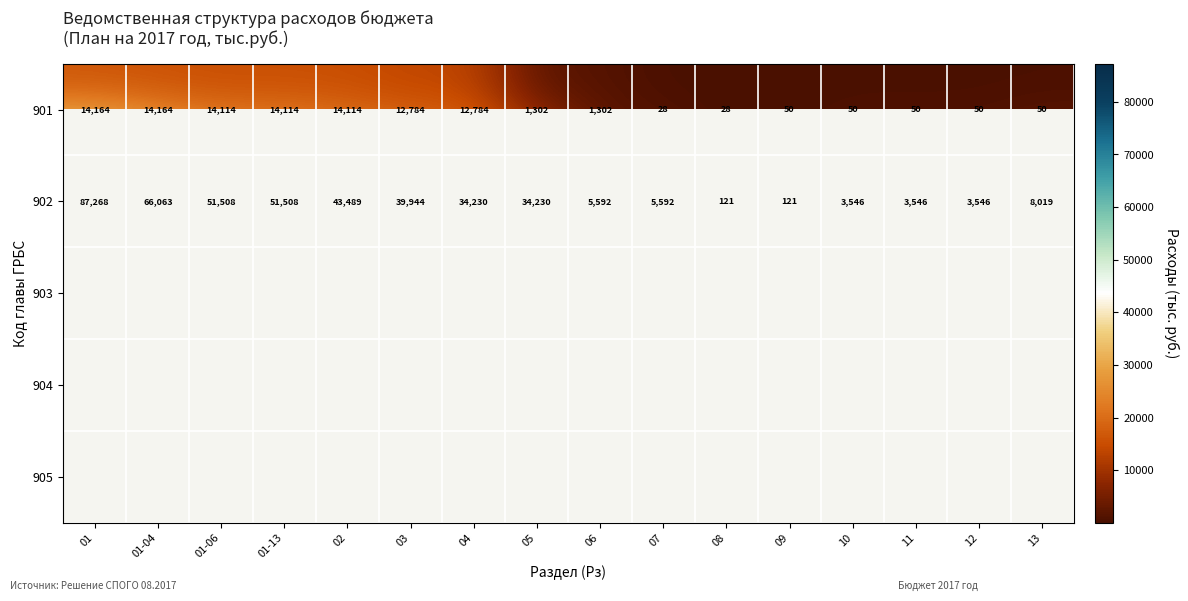

List the series in order of their peak value, lowest first.

901, 902, 903, 904, 905